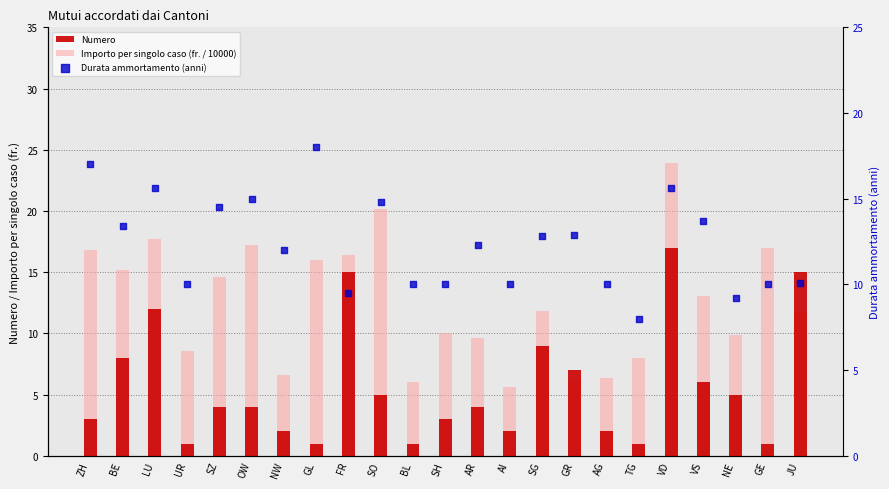

Which series has the largest total across all categories?

Importo per singolo caso (fr. / 10000)